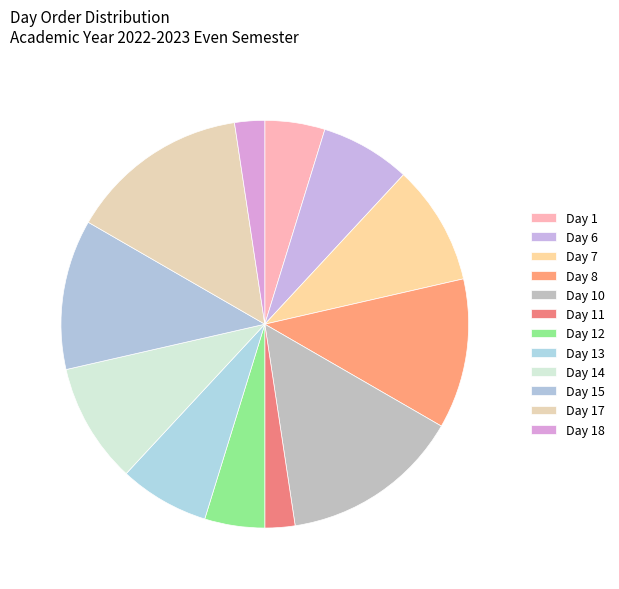

Which has a higher value, Day 13 or Day 7?

Day 7